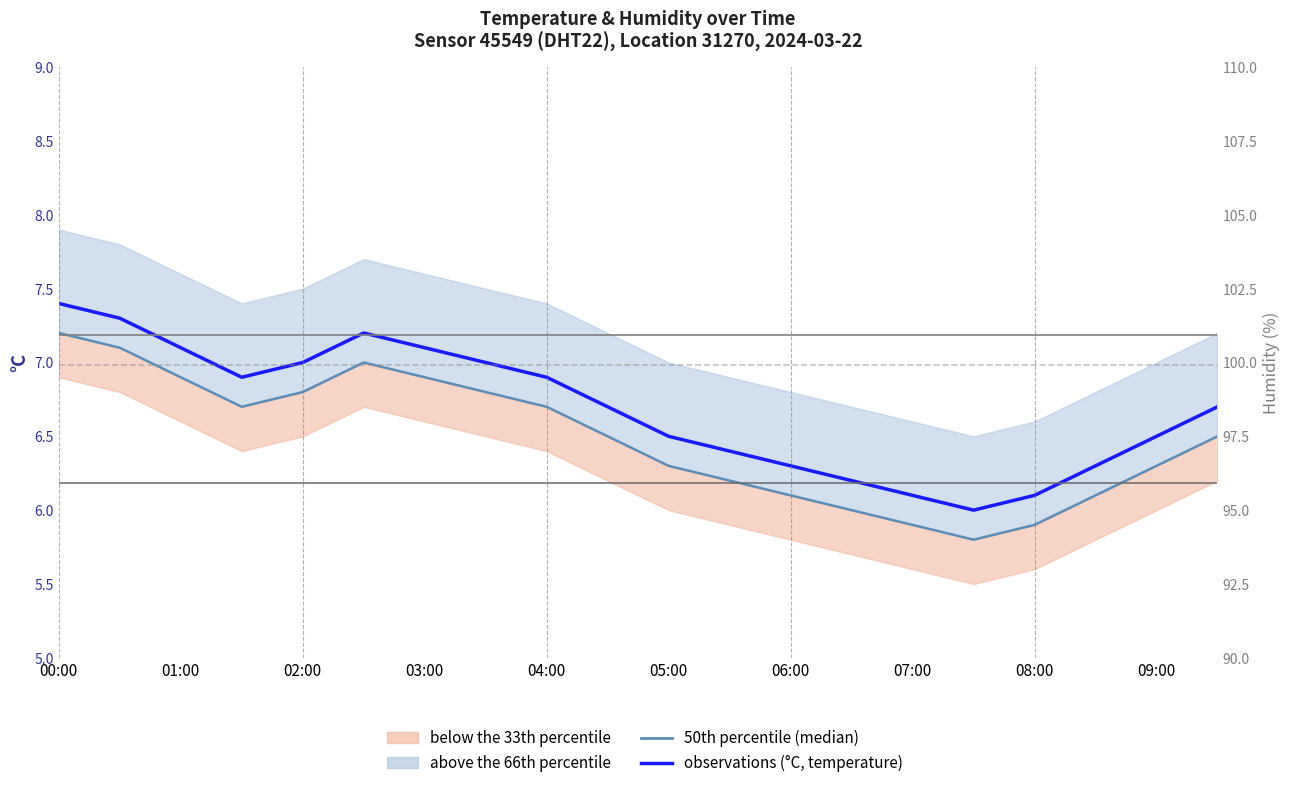

At which category does the chart reach its minimum across all series?

15